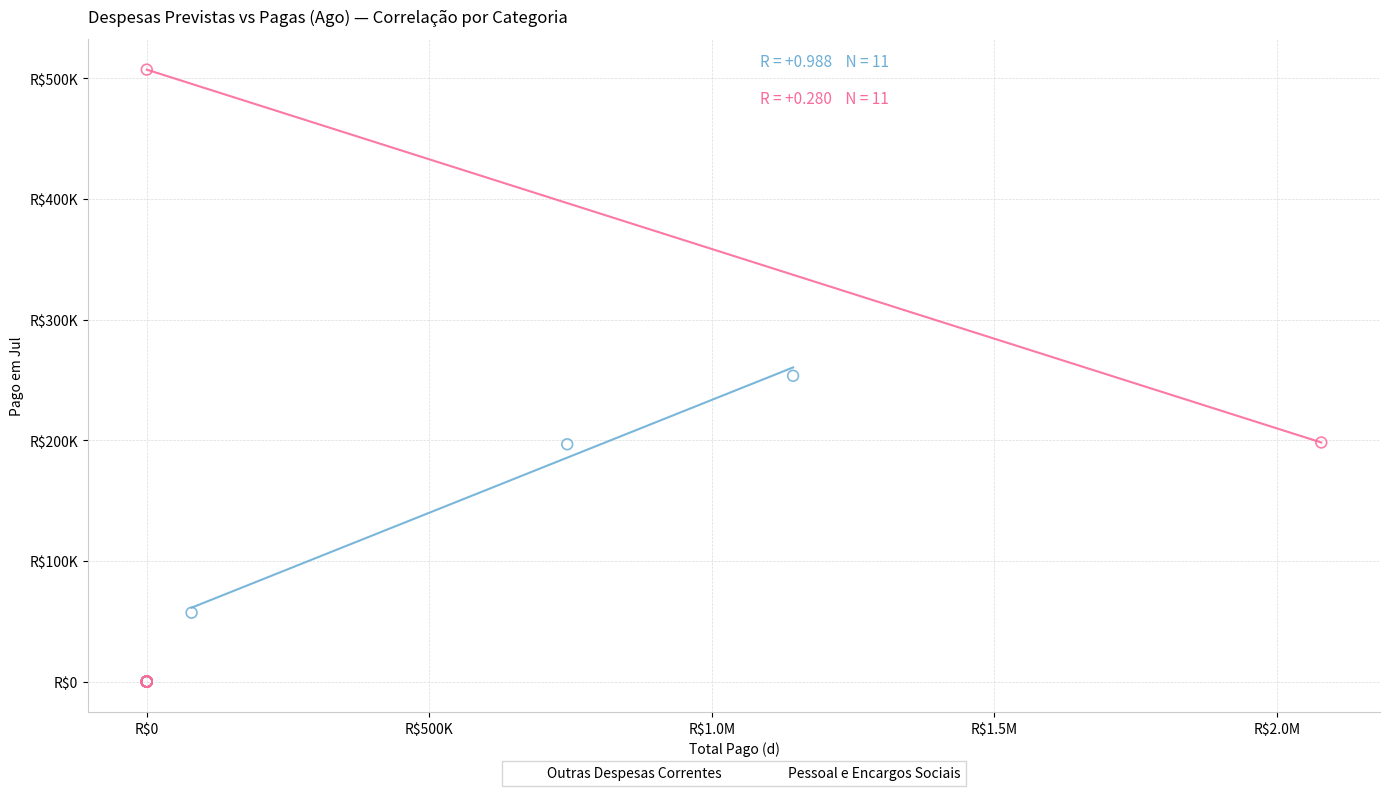

What are all the series names shown in the legend?

Outras Despesas Correntes, Pessoal e Encargos Sociais